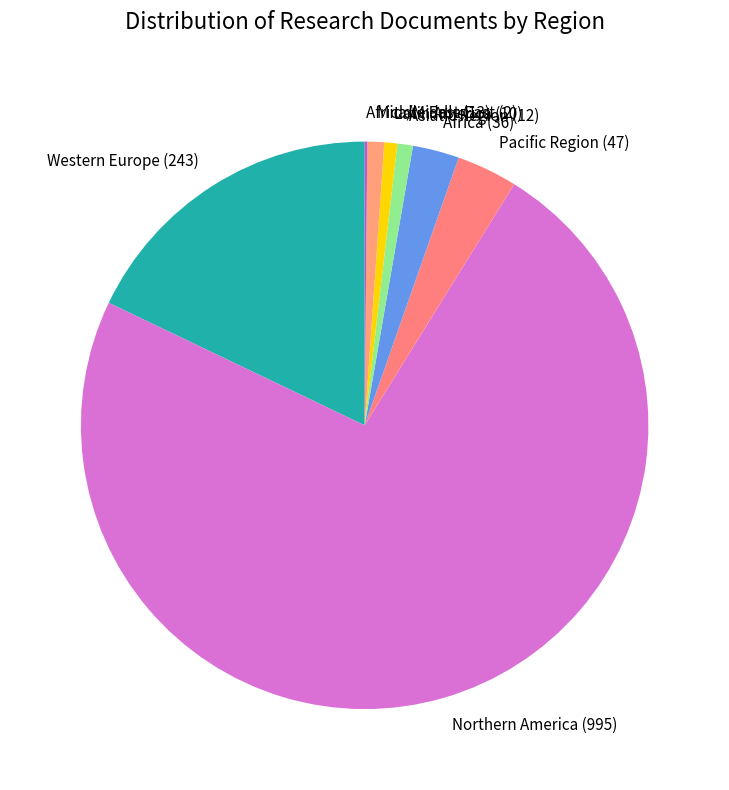

Which slice is the largest?

Northern America